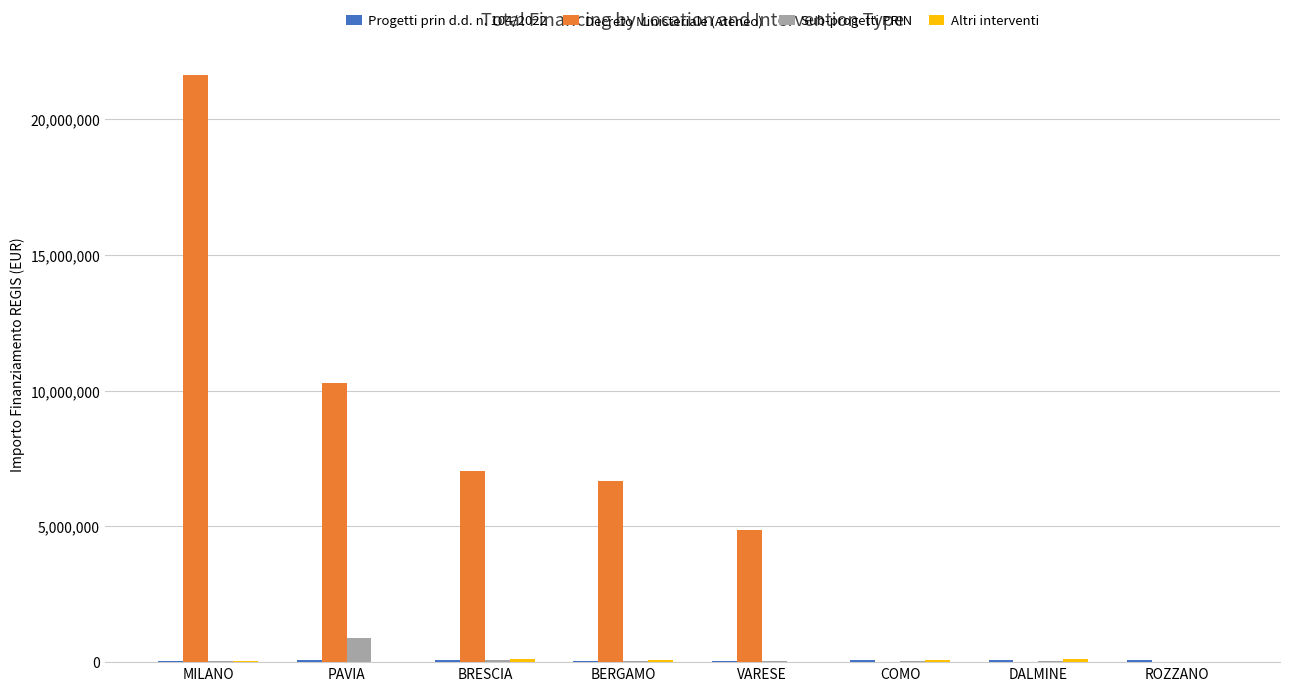

What is the difference between the Decreto Ministeriale (Ateneo) values at BRESCIA and VARESE?

2161512.0